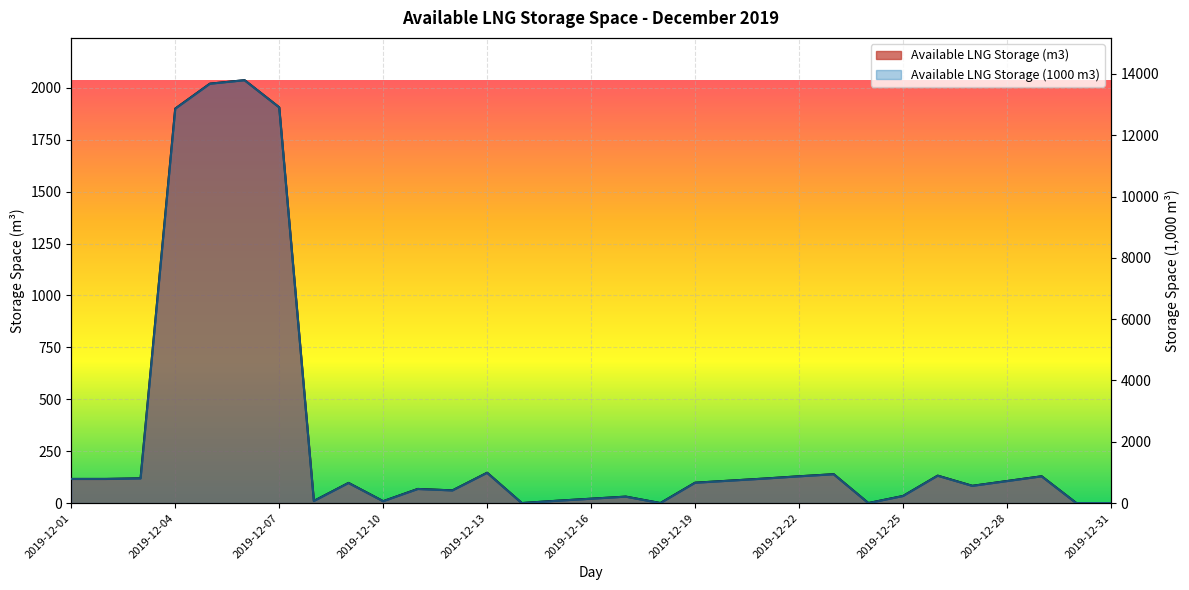

What is the value of the Available LNG Storage (m3) point at the 22nd from the left?

129